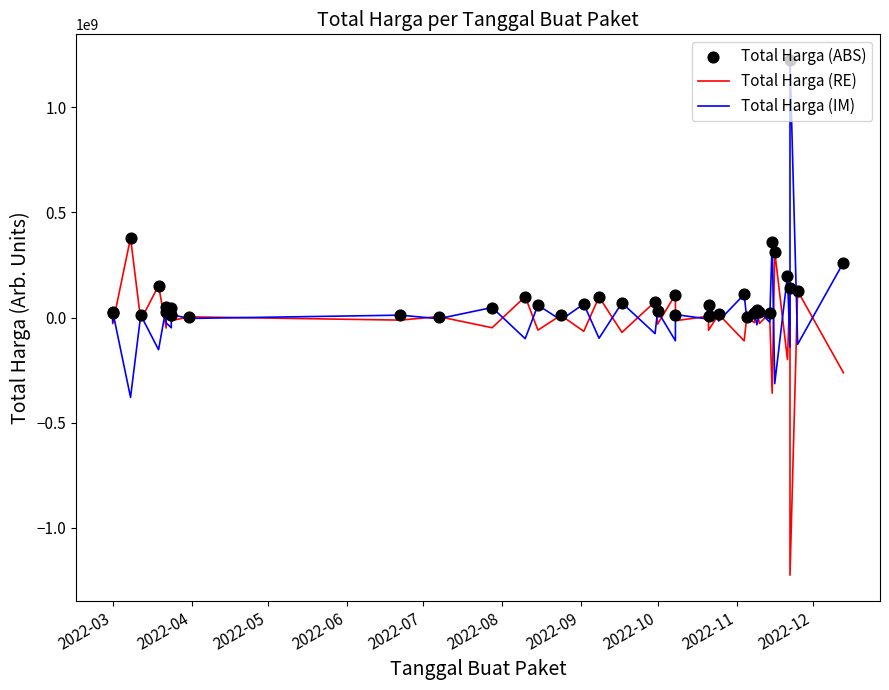

Which series has the largest Y range (max minus min)?

Total Harga (RE)